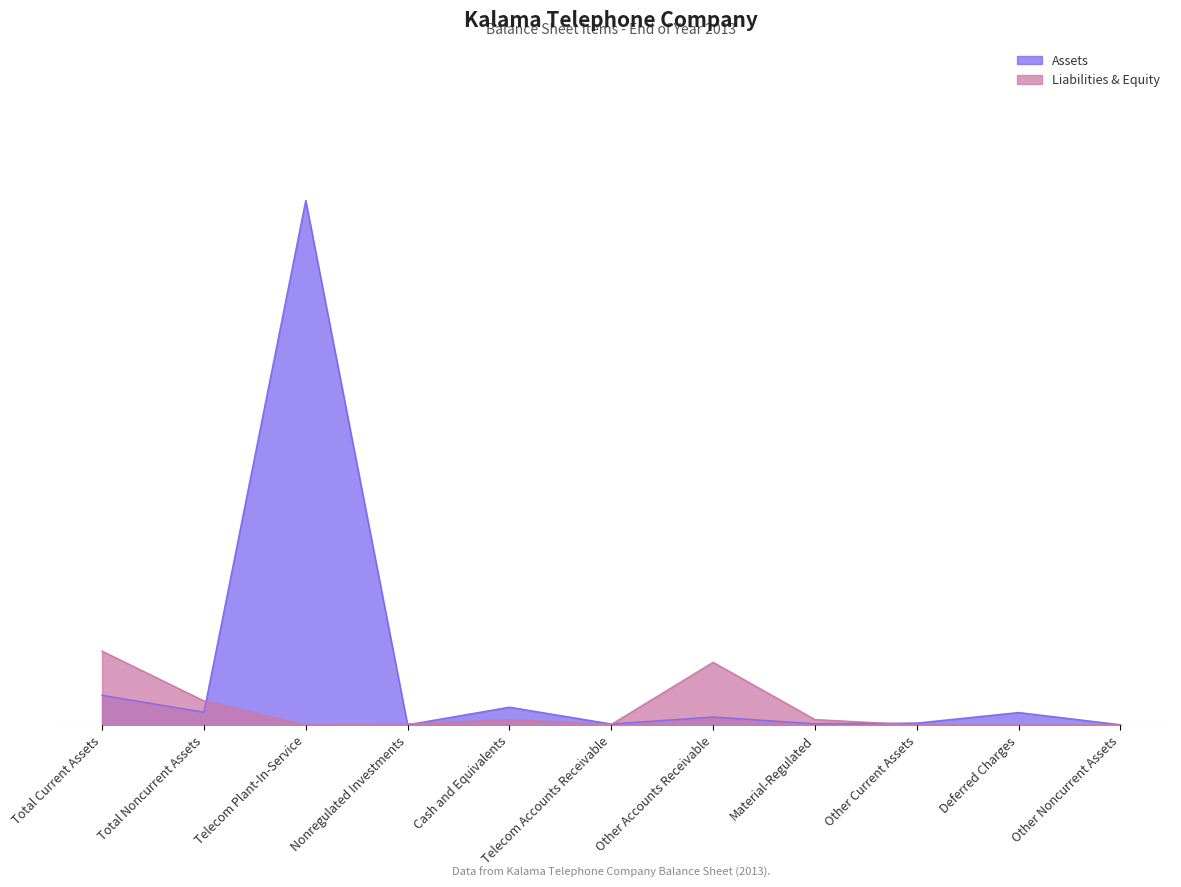

In Assets, how many points are higher than both neighbors (excluding endpoints)?

4